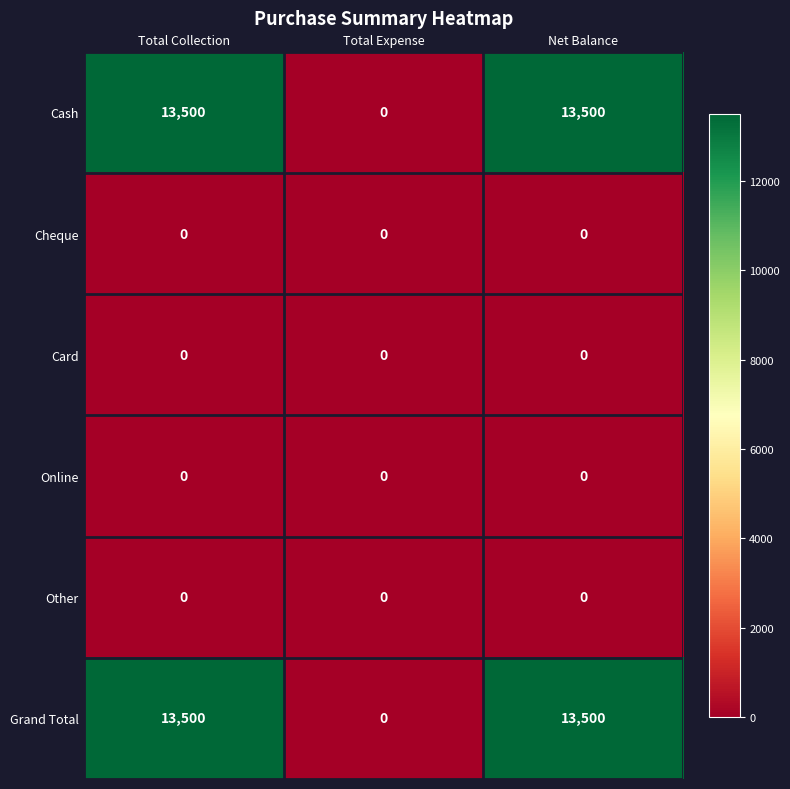

What is the spread (max minus min) of values at Total Collection?

13500